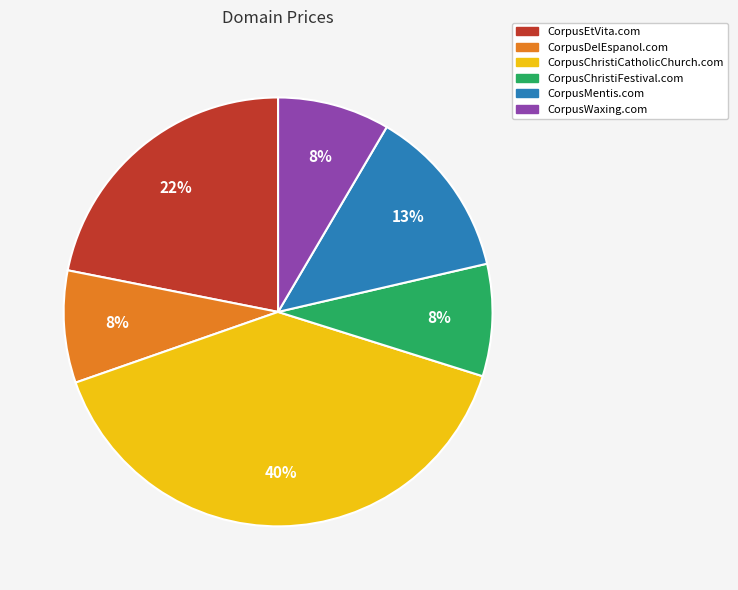

Is there any slice that represents more than half of the pie?

No